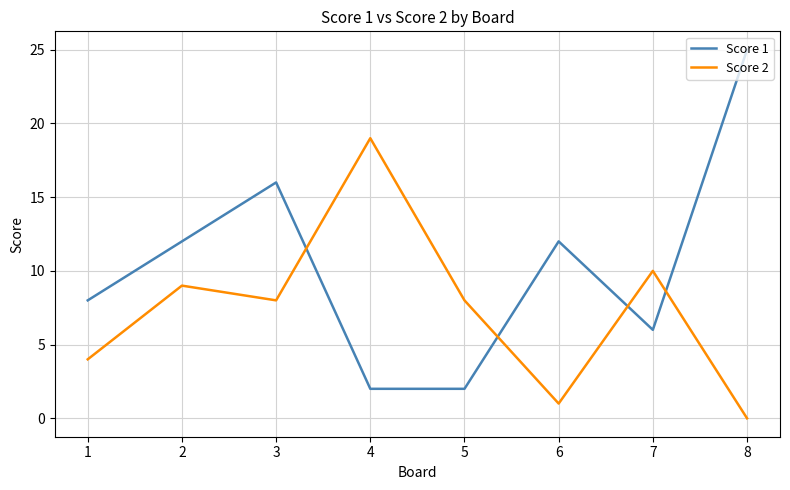

What are all the series names shown in the legend?

Score 1, Score 2